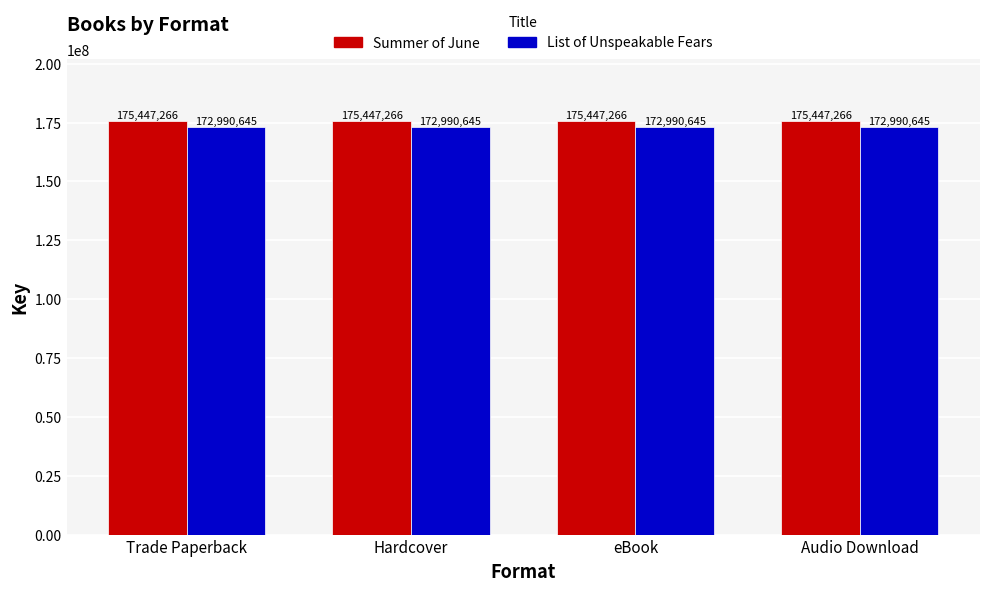

What position from the right is Hardcover?

3